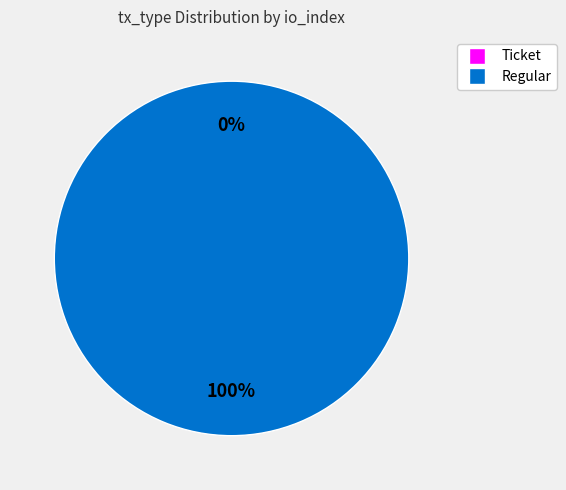

How many segments does this pie chart have?

2